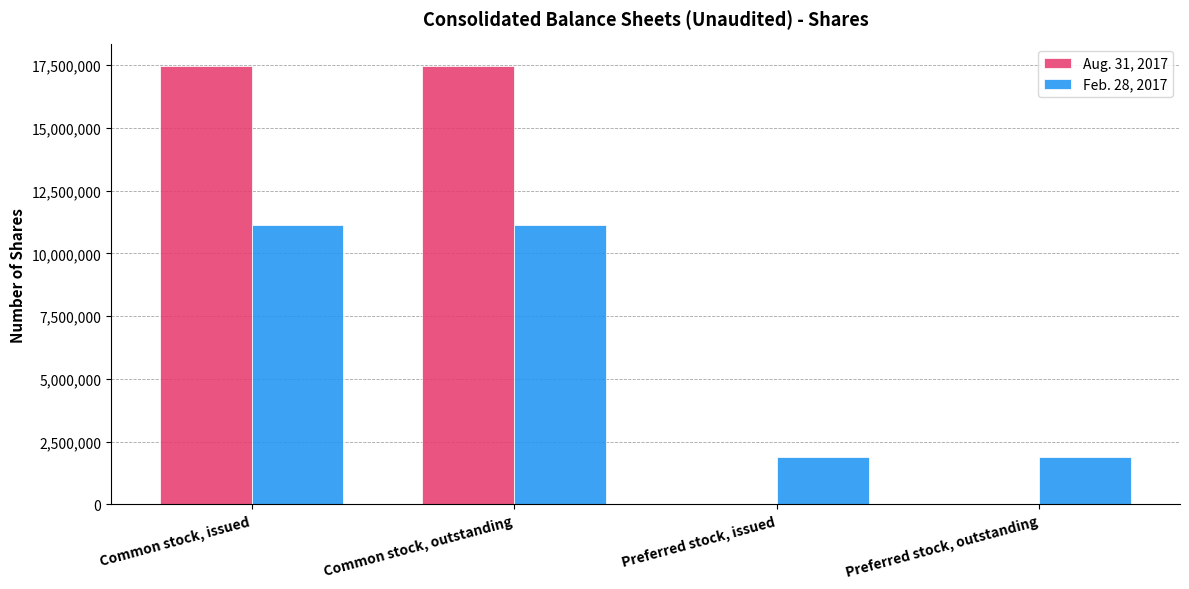

Which series has the largest total across all categories?

Aug. 31, 2017